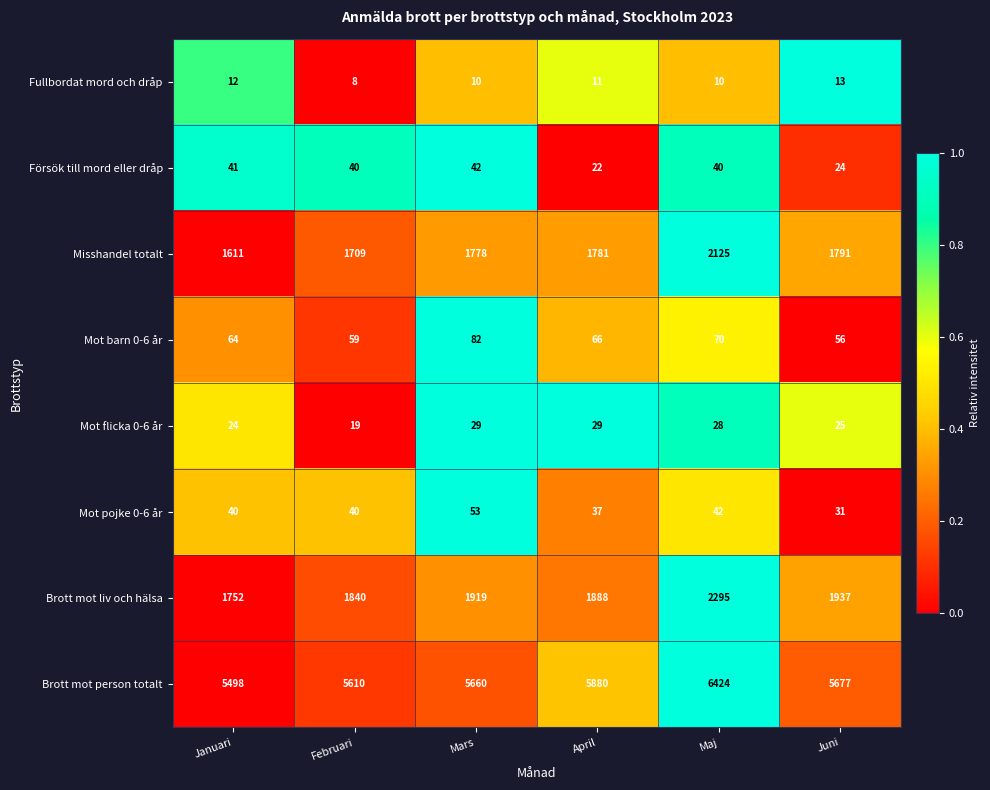

Between Mars and Maj, which series saw the biggest shift?

Brott mot person totalt